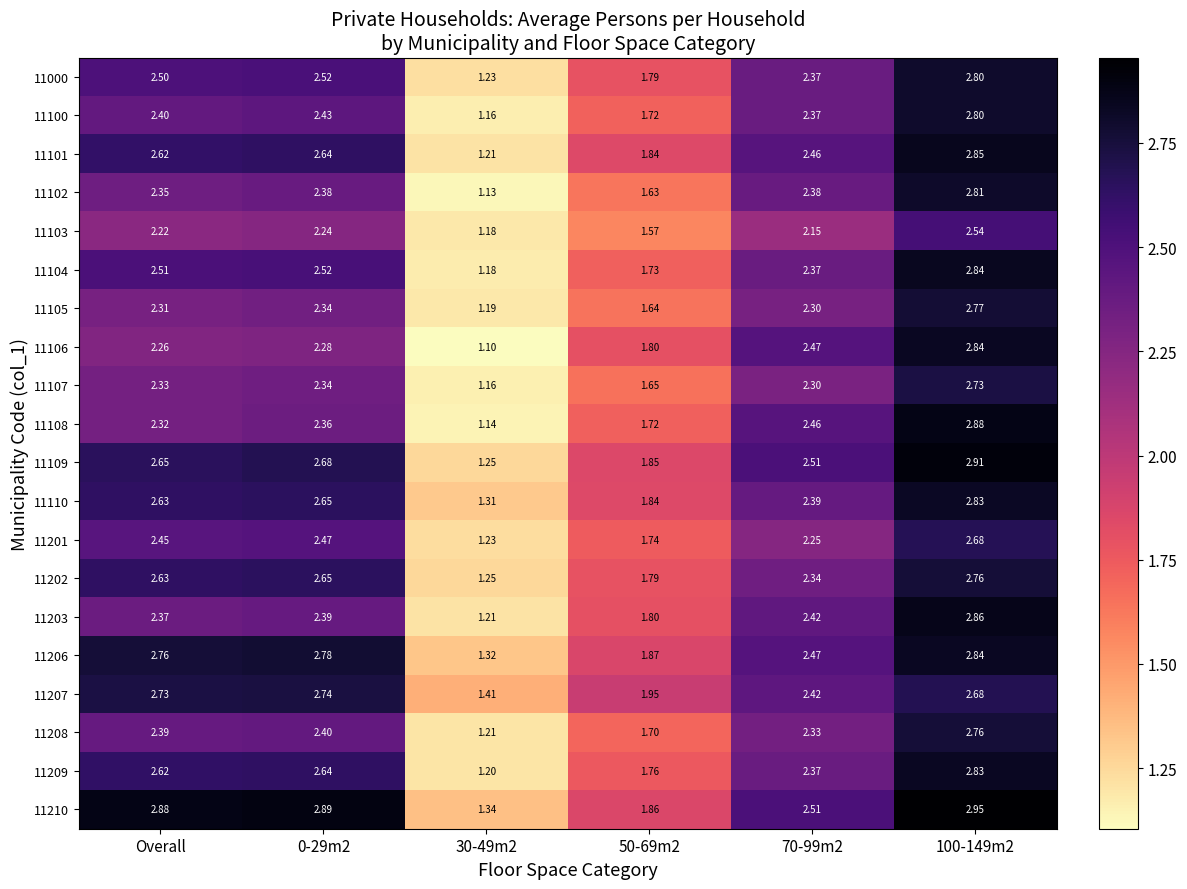

Which label corresponds to the smallest value in the chart?

30-49m2